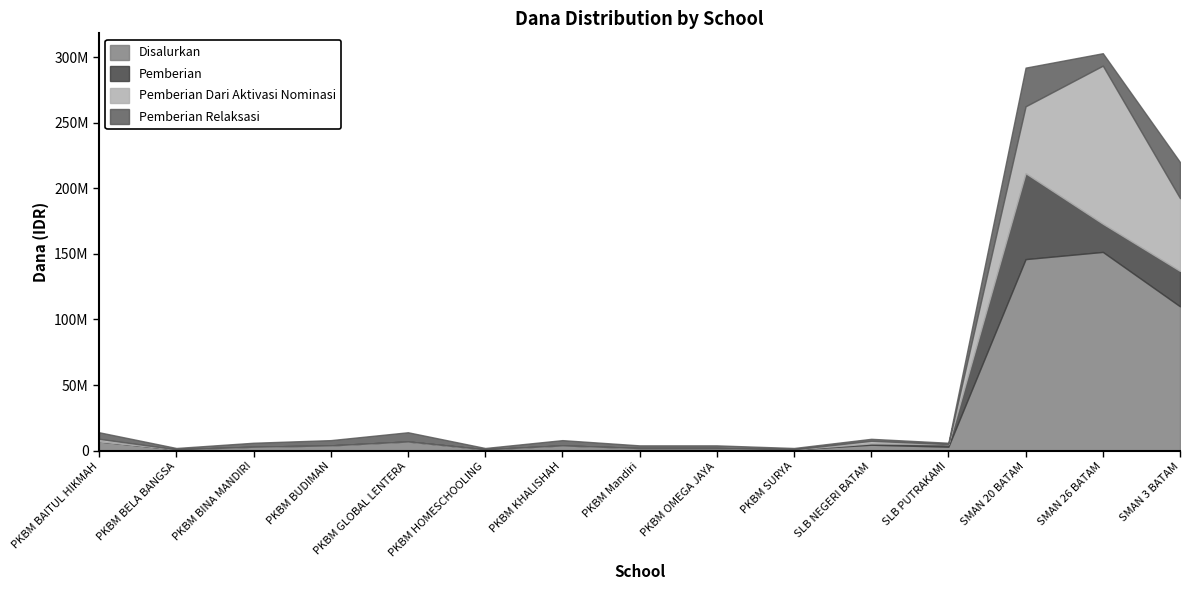

Which category has the highest value across all series?

SMAN 26 BATAM